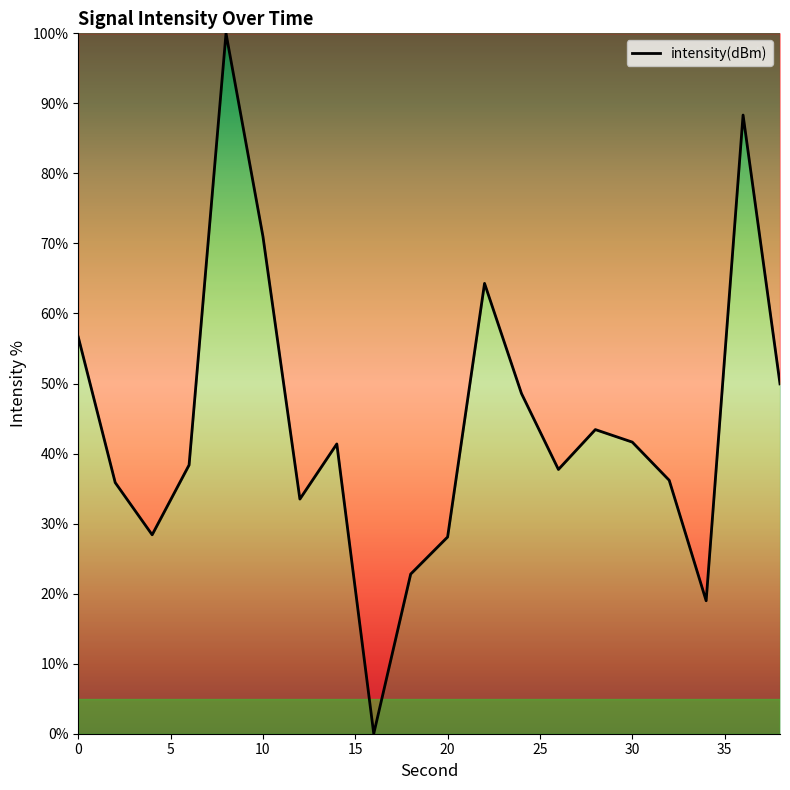

What is the difference between the maximum and minimum values?

100.0